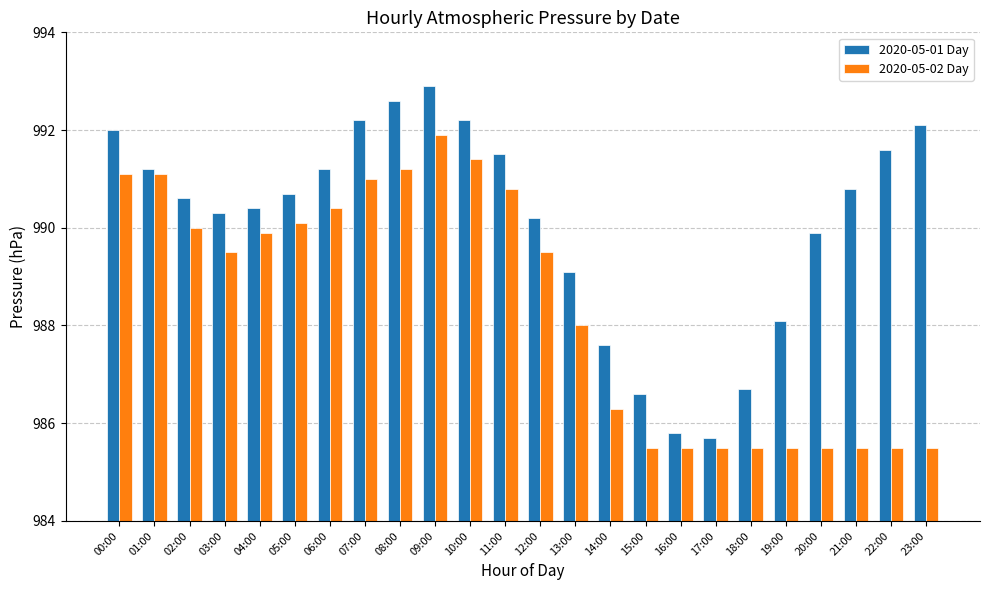

How many series are shown in this chart?

2